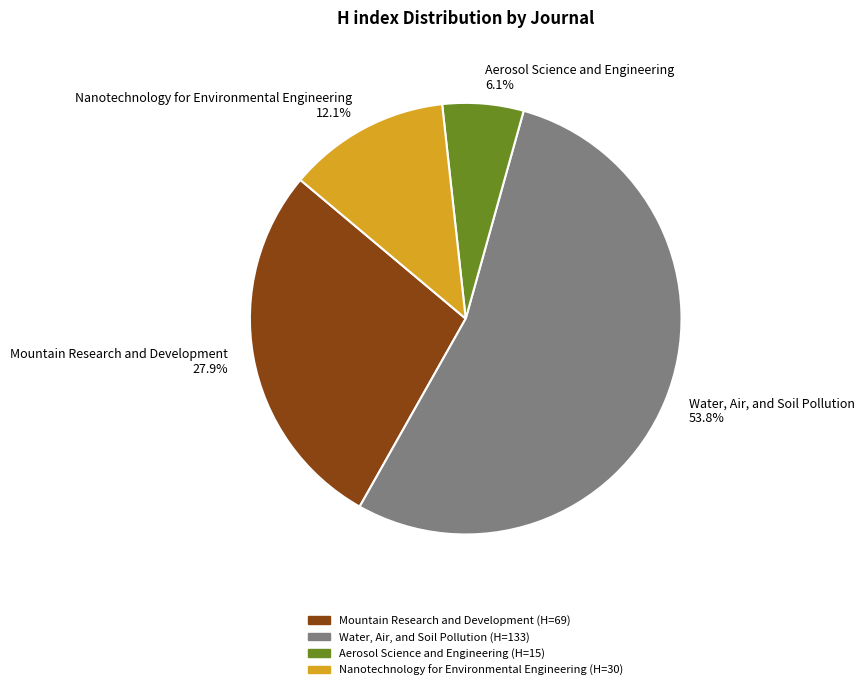

Which category has the smallest portion of the pie?

Aerosol Science and Engineering